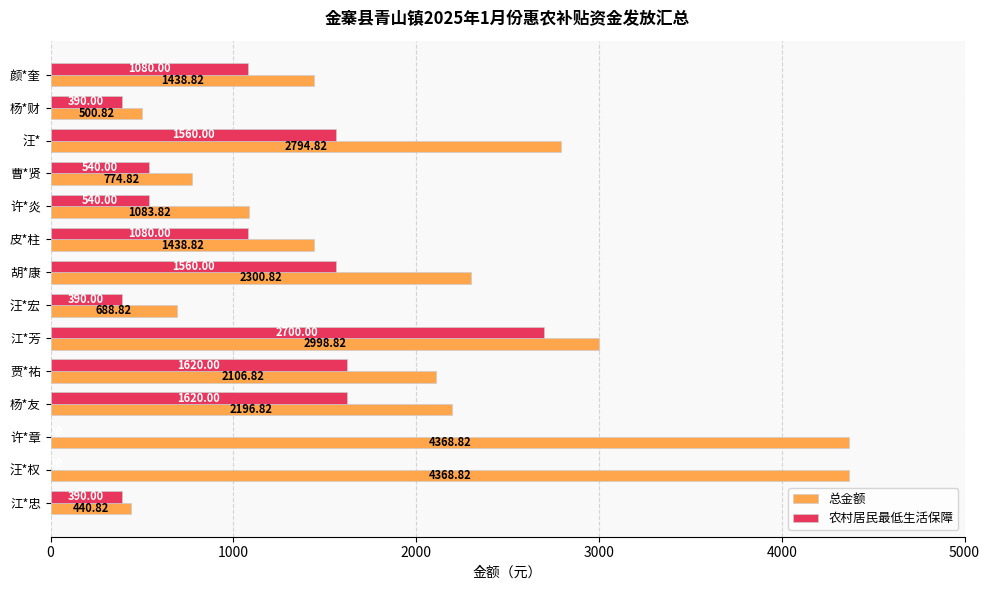

What is the sum of the 总金额 values at 江*芳 and 汪*?

5793.6